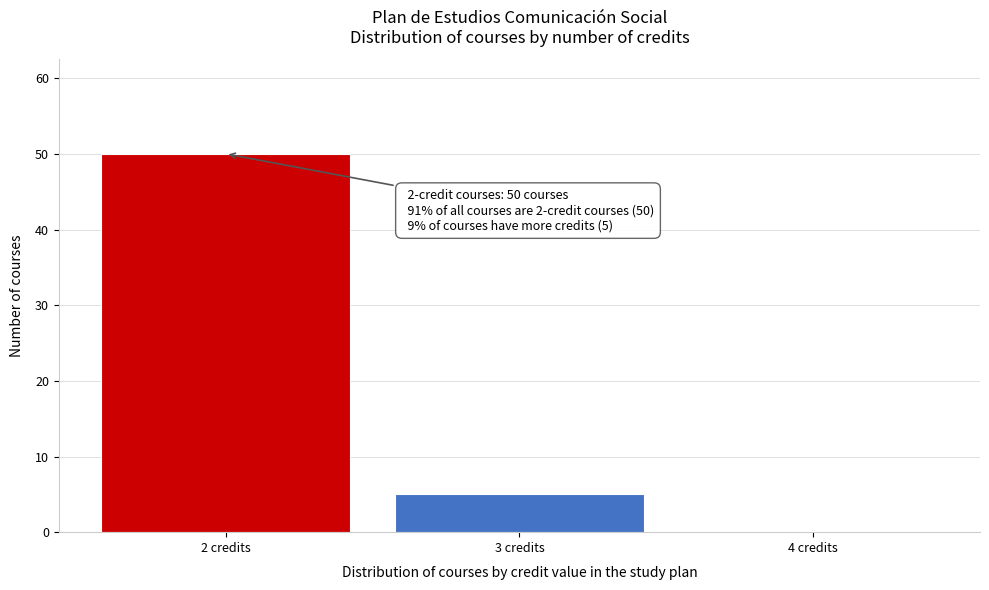

Over which range of the x-axis is the bar tallest?

1.5 to 2.5